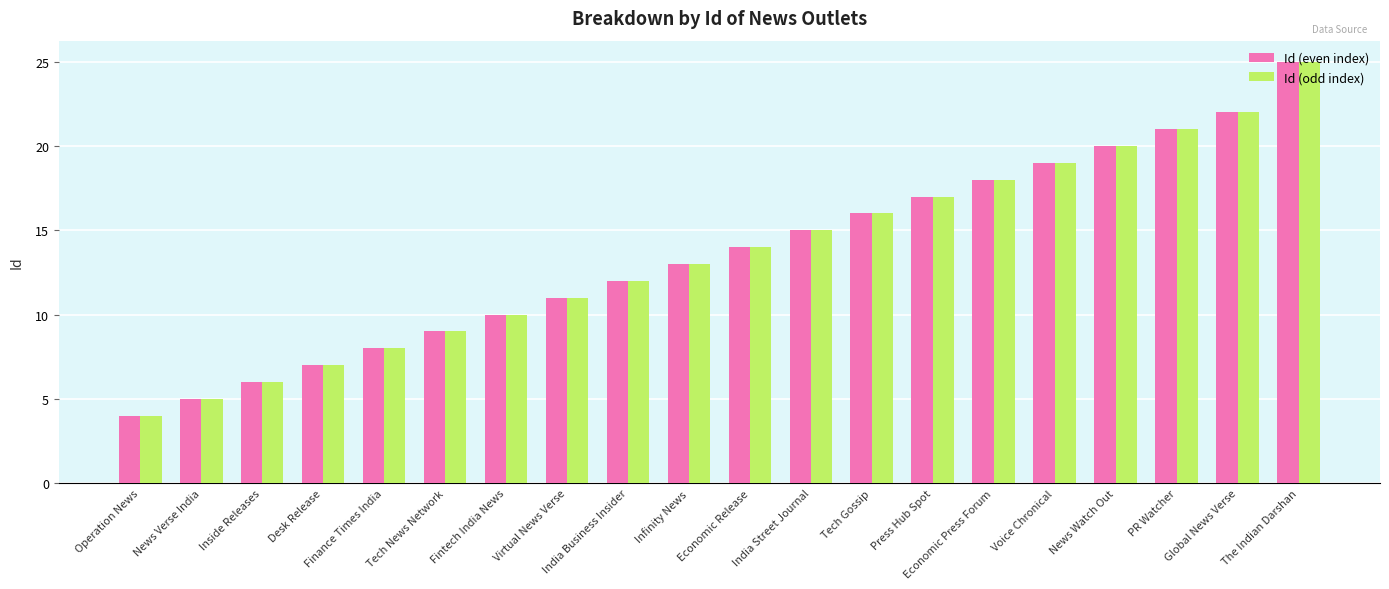

How many distinct data groups are displayed?

2